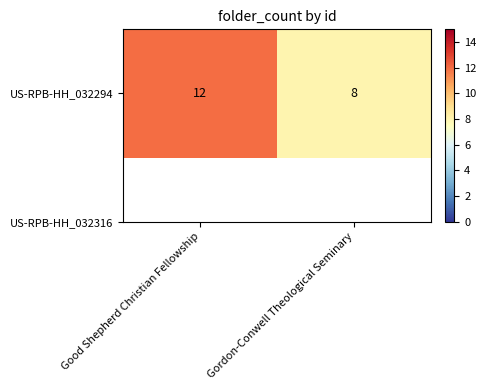

What is the difference between the maximum and minimum values?

4